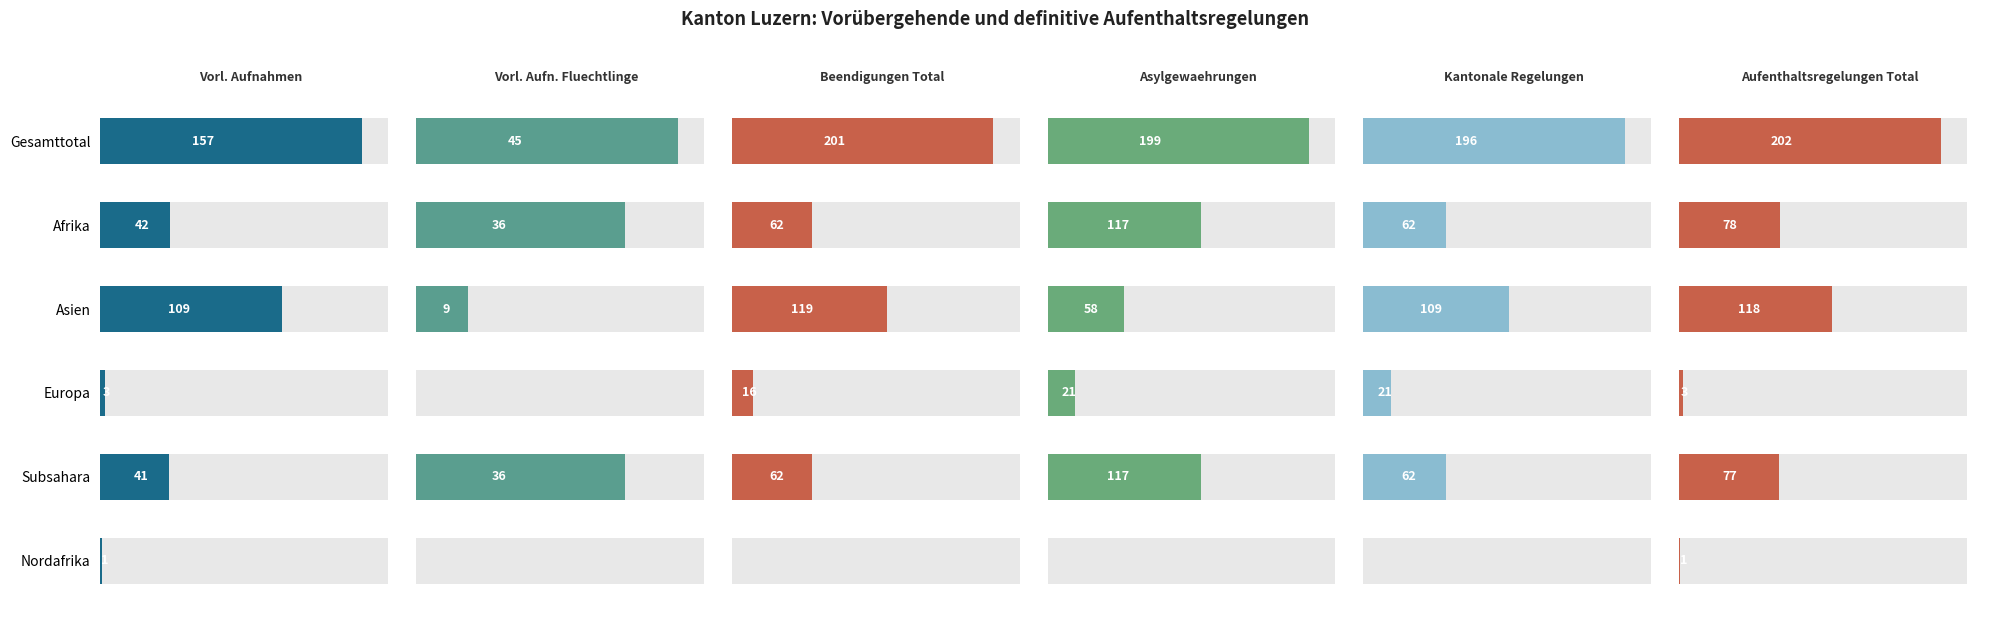

What is the highest value of the Vorl. Aufn. Fluechtlinge series?

45